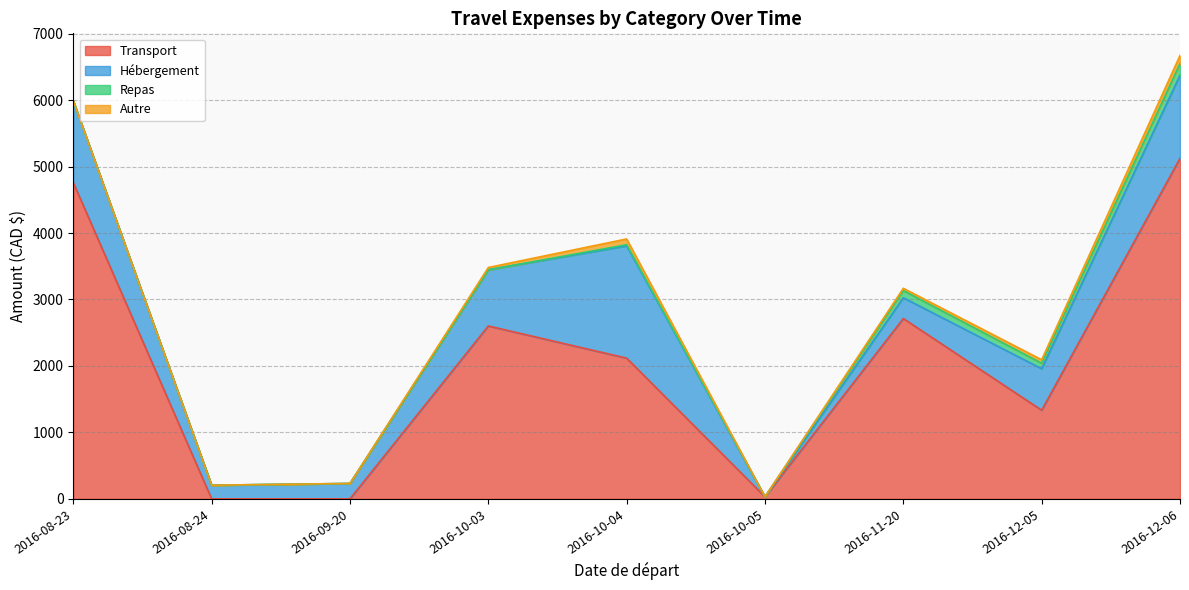

How many series are shown in this chart?

4